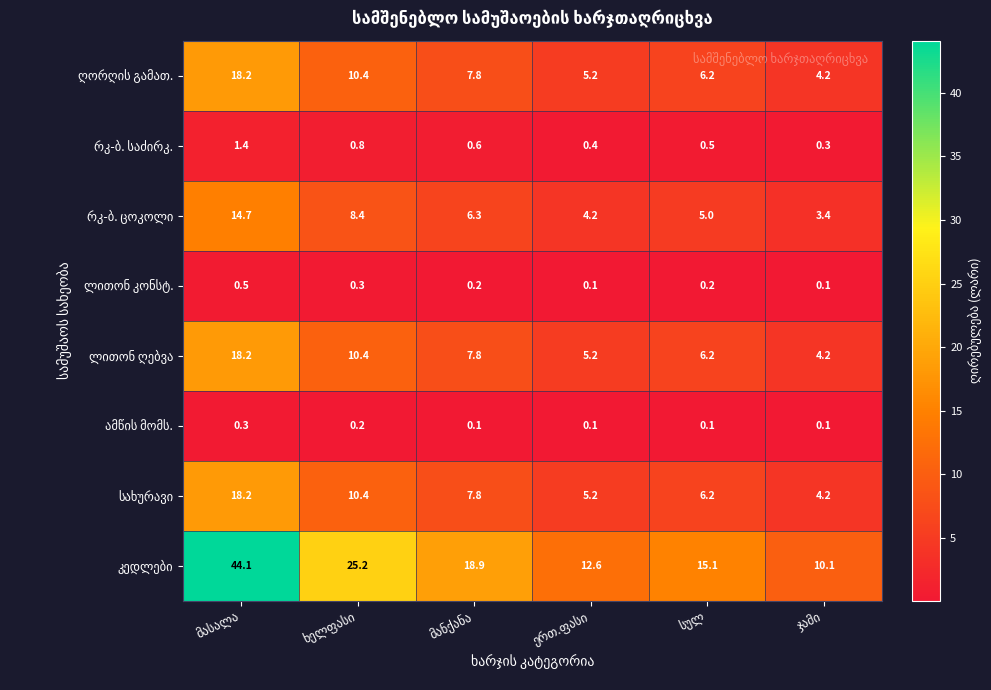

What is the greatest value displayed?

44.1